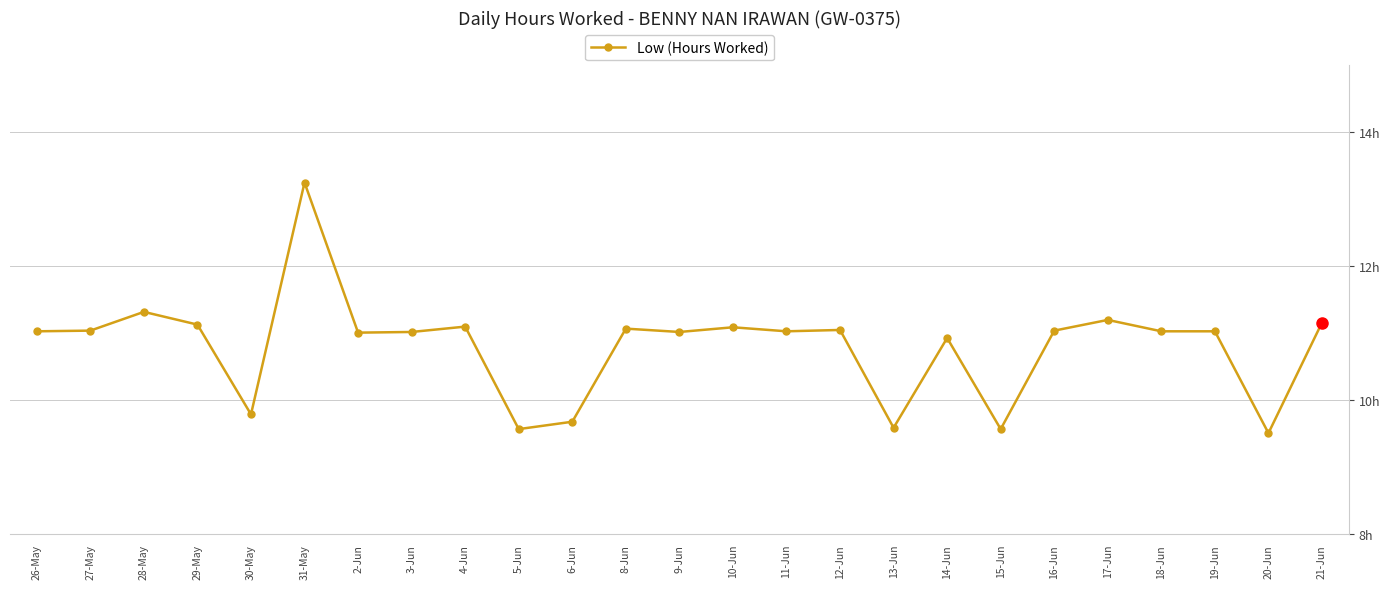

At which label does the data first exceed 11?

26-May